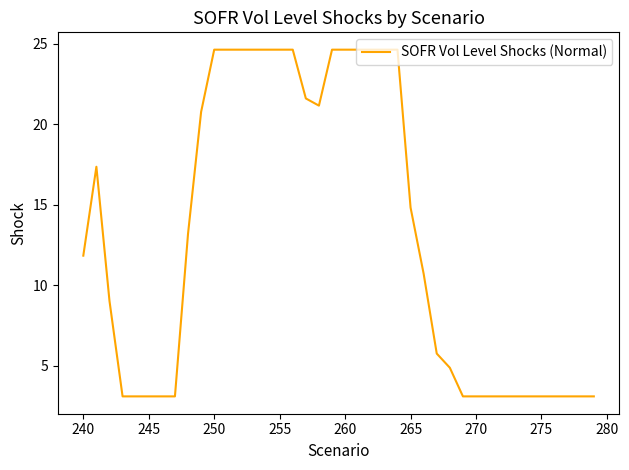

What is the difference between the maximum and minimum values?

21.6